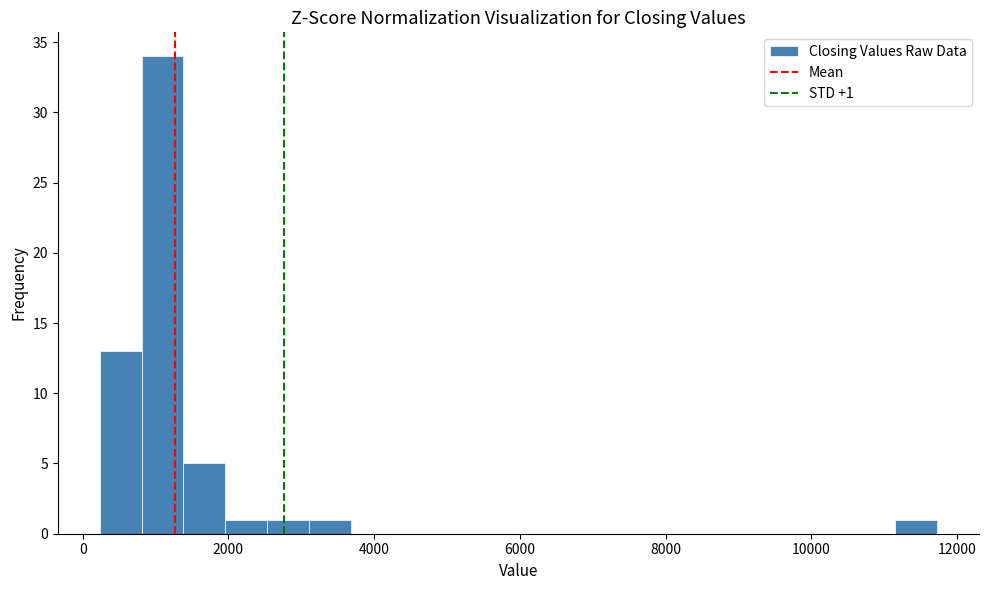

Around what value on the x-axis is the tallest bar? Give the approximate position of its centre, as read against the axis.

1000